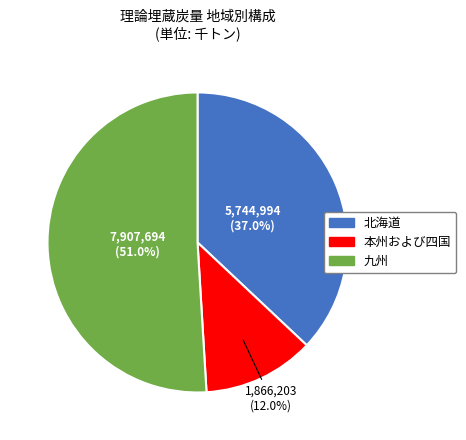

How many segments does this pie chart have?

3